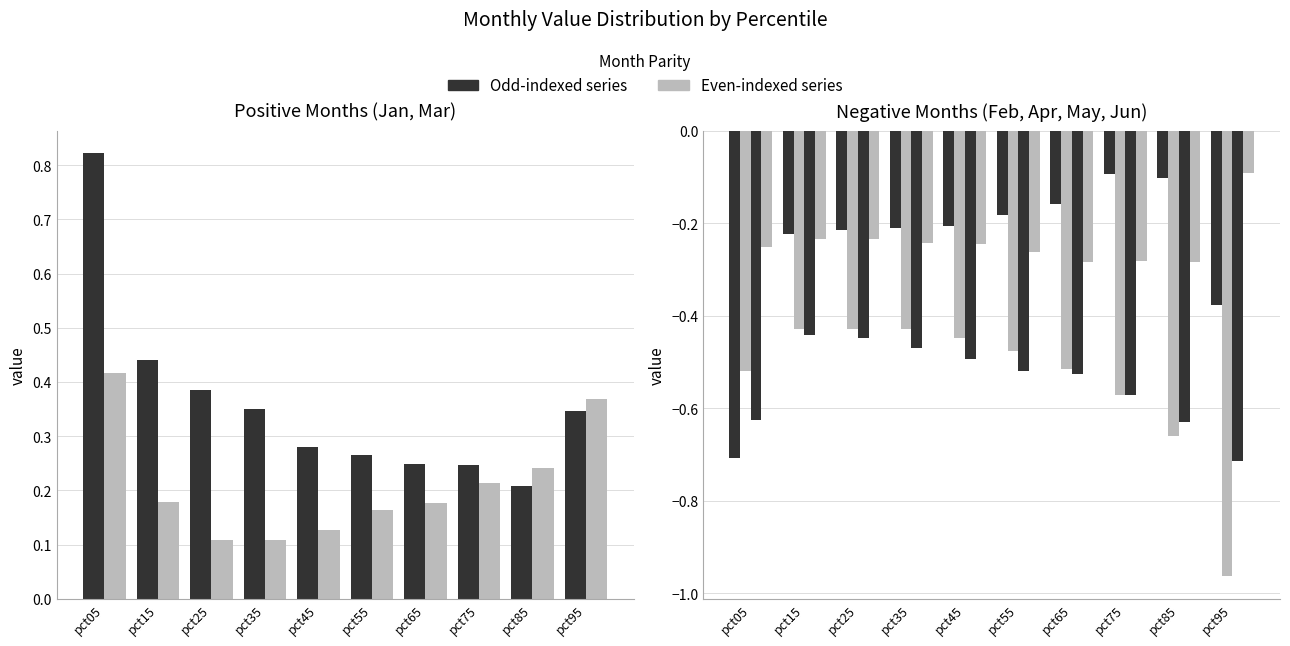

Is the value of Jan at pct95 greater than the value of Mar at pct45?

Yes